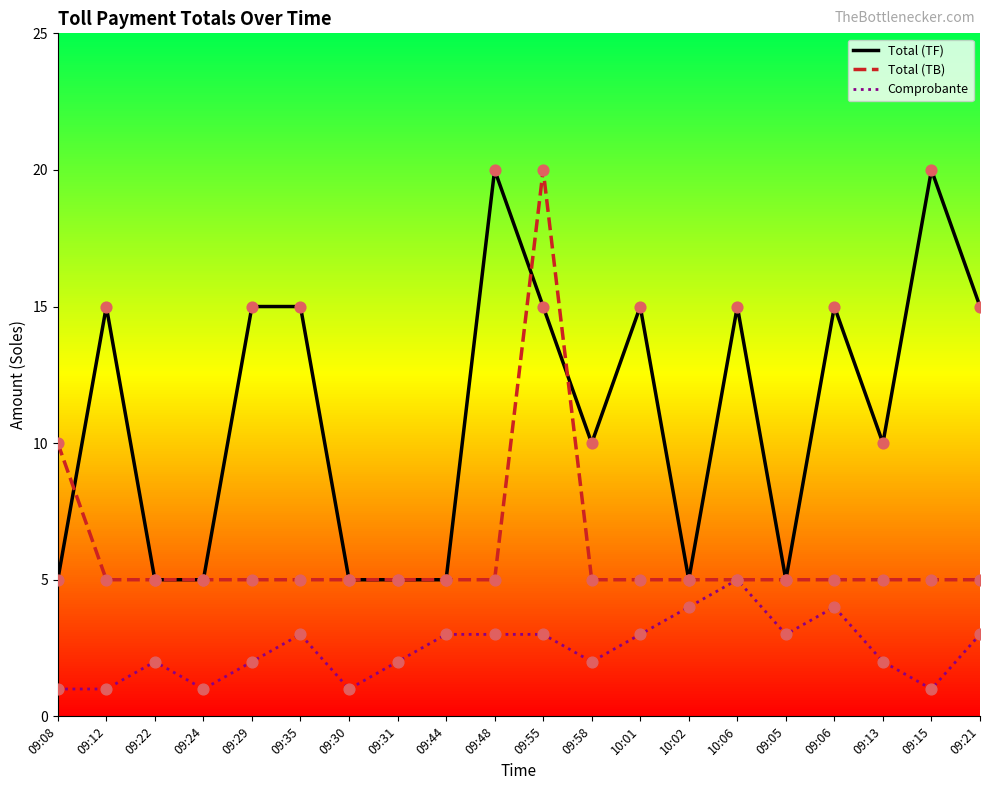

At how many categories does at least one series exceed 4?

20